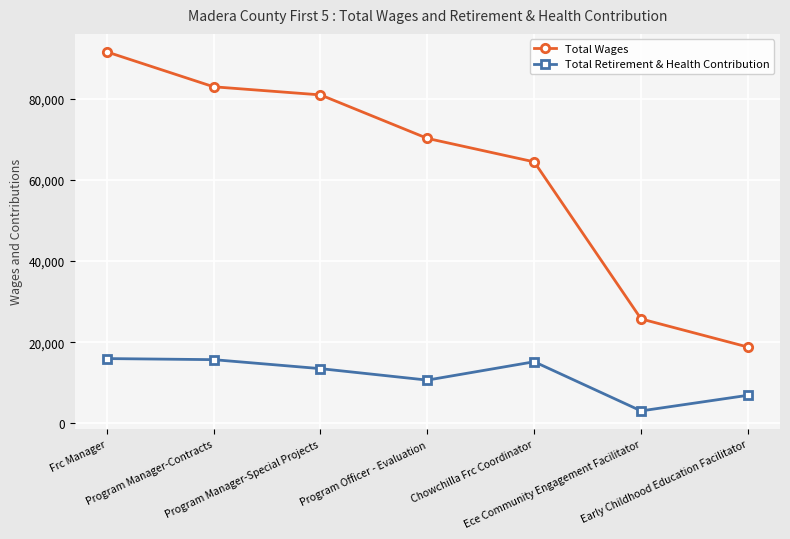

How many values in the Total Wages series are below 70186?

3